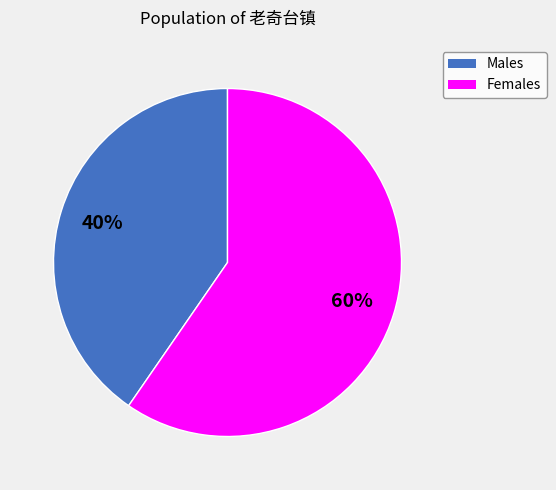

Does any single category account for the majority?

Yes